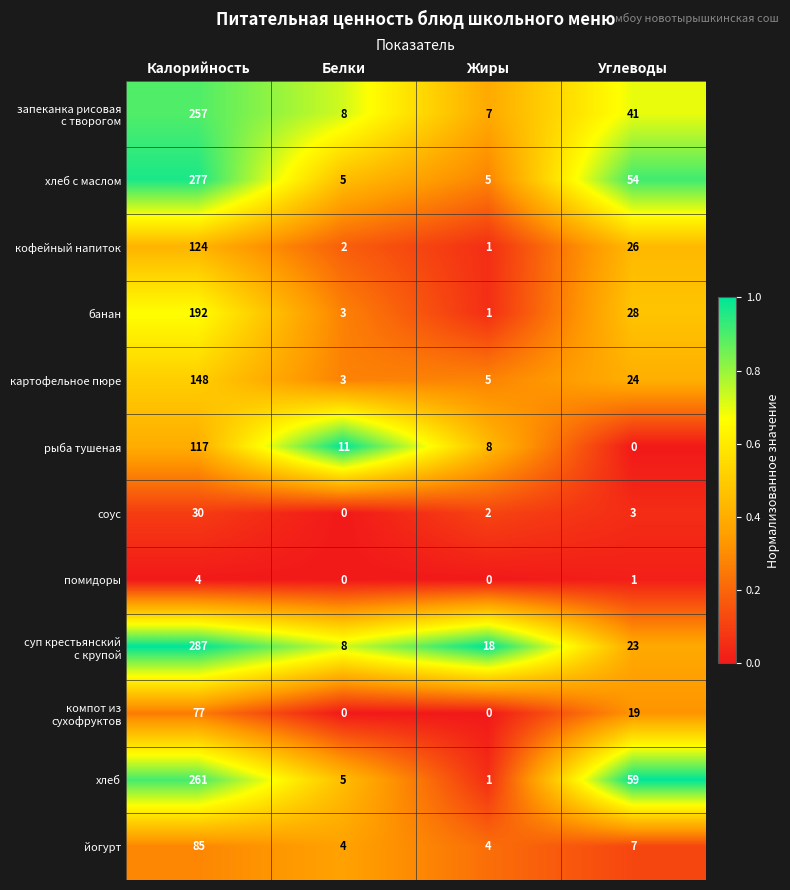

Is it true that рыба тушеная equals 11 at Белки?

True